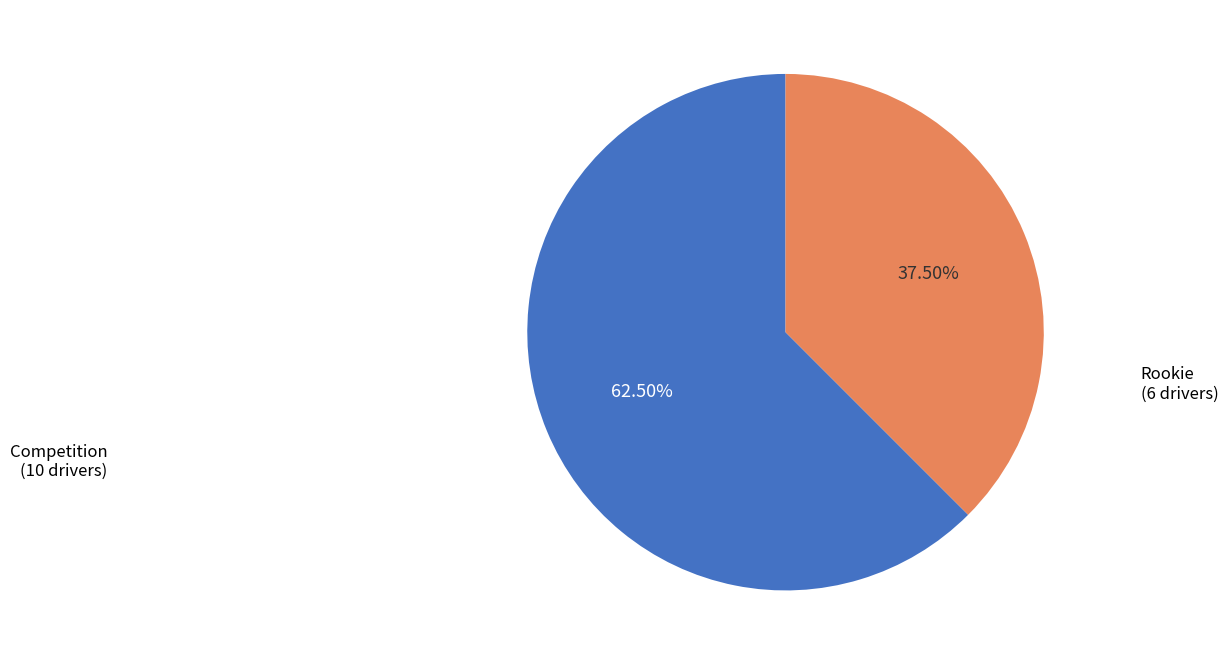

How many segments does this pie chart have?

2